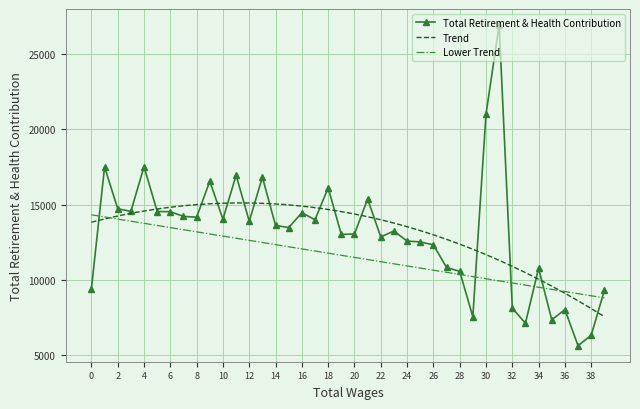

The value at 28 is 3367. True or false?

False